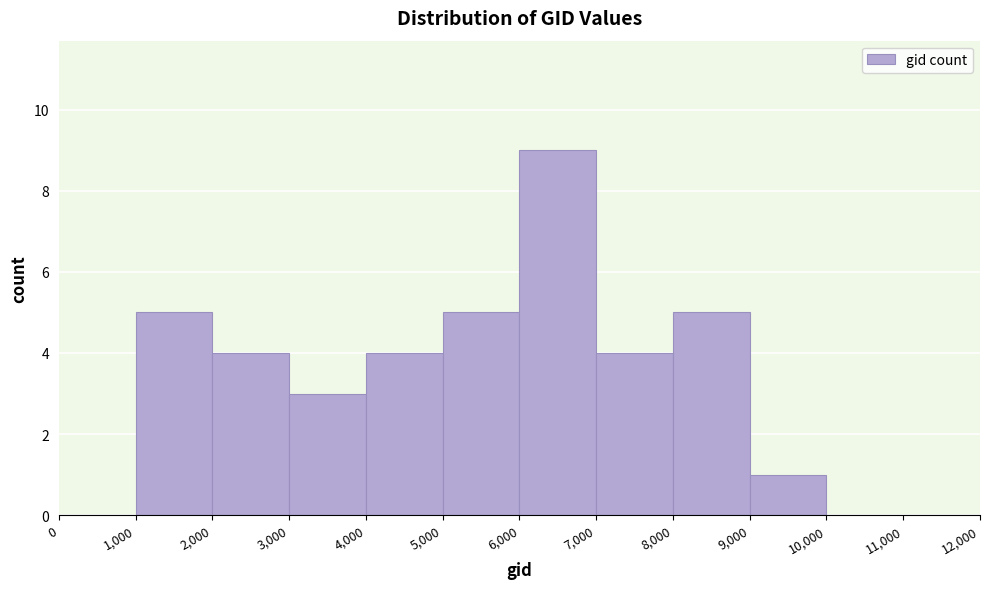

What is the height of the bar covering 1,000 to 2,000 on the x-axis? The values are not printed on the chart, so give them approximately, as read against the axis.

5